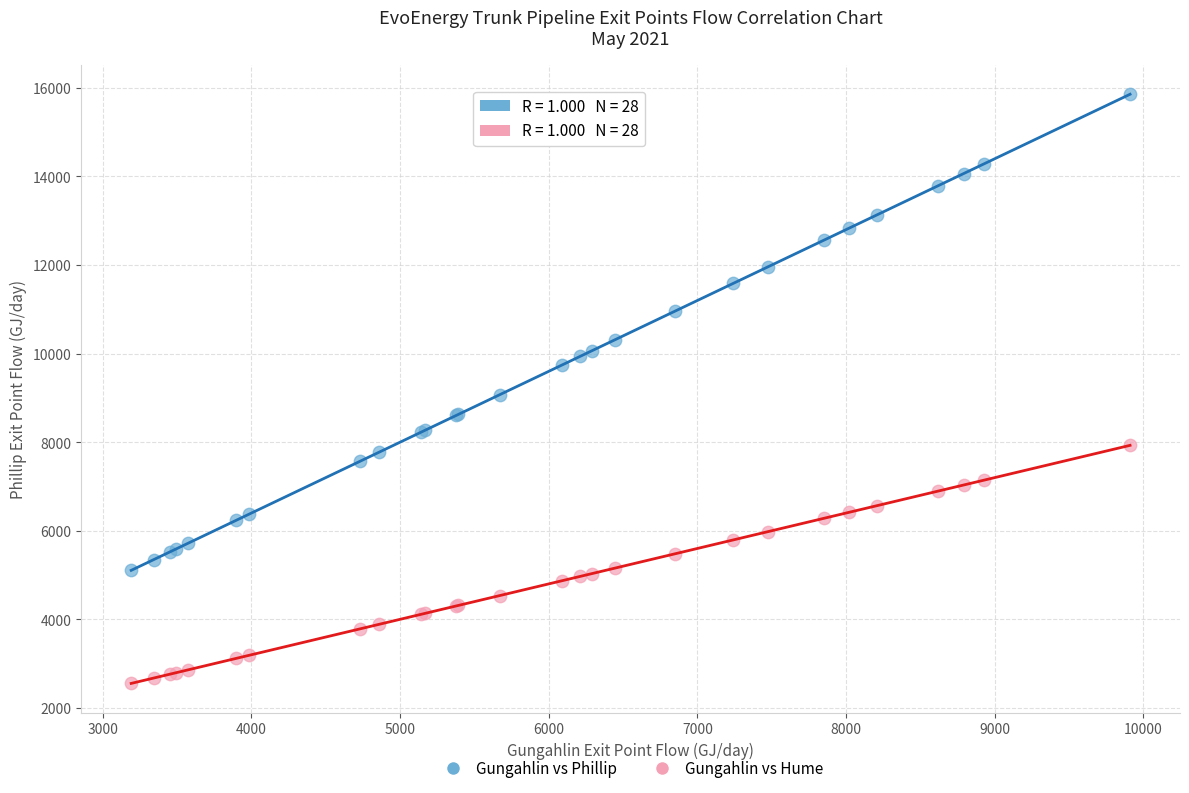

In the Gungahlin vs Phillip series, what Y value is closest to 10481?

10311